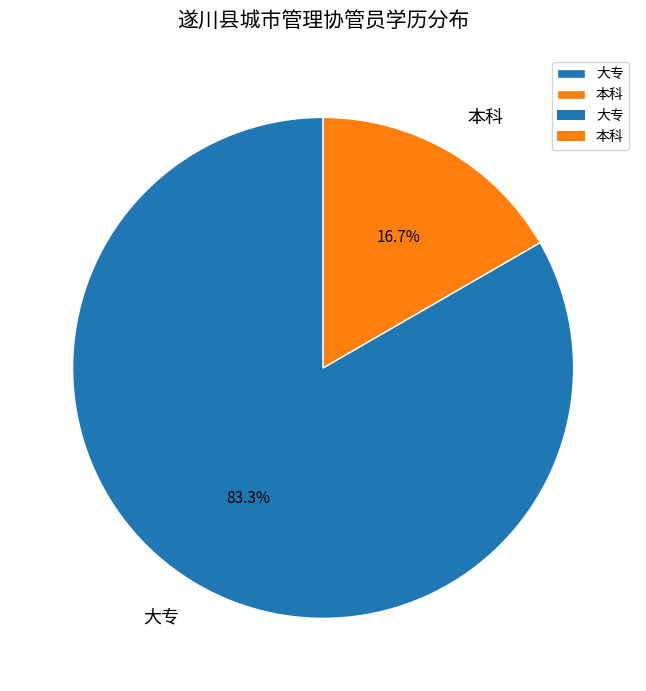

Which category has the smallest portion of the pie?

本科